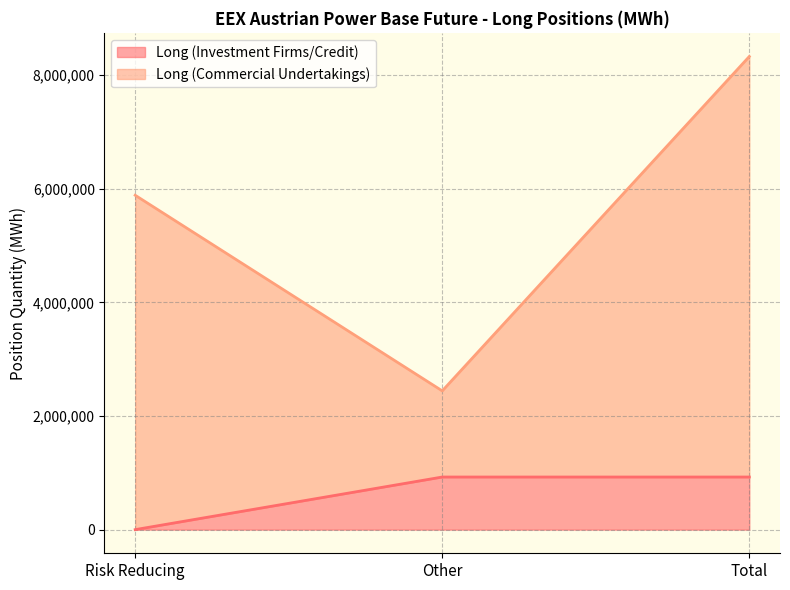

Between Risk Reducing and Total, which is larger?

Total